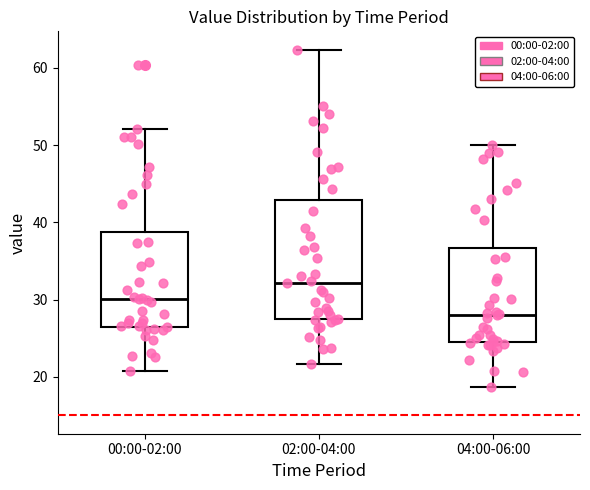

Which box has the highest median line?

02:00-04:00